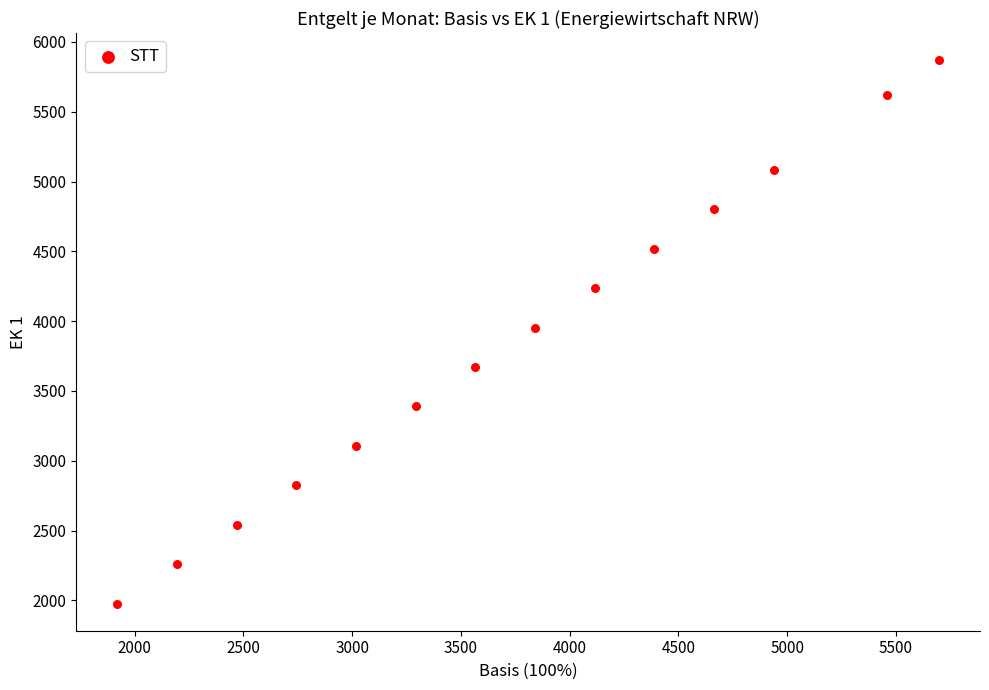

What is the range of Y values (max minus min)?

3892